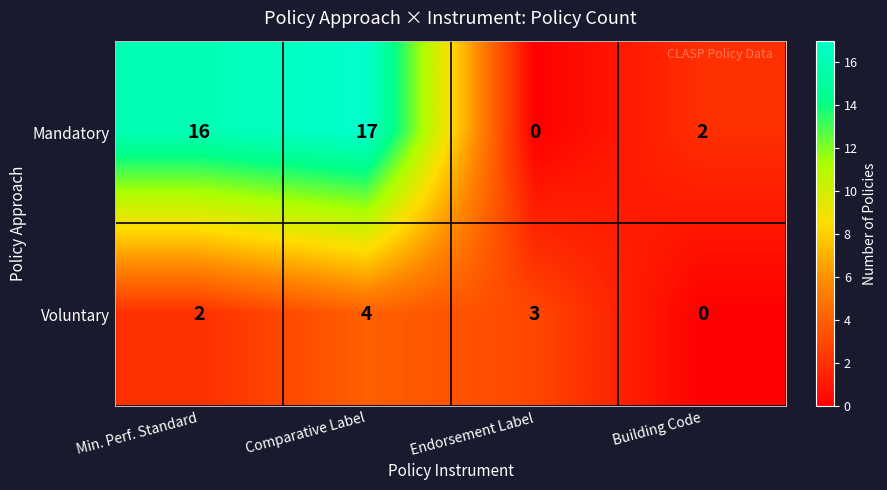

Reading left to right, list all the values displayed in this chart.

Mandatory: Min. Perf. Standard=16	Comparative Label=17	Endorsement Label=0	Building Code=2
Voluntary: Min. Perf. Standard=2	Comparative Label=4	Endorsement Label=3	Building Code=0